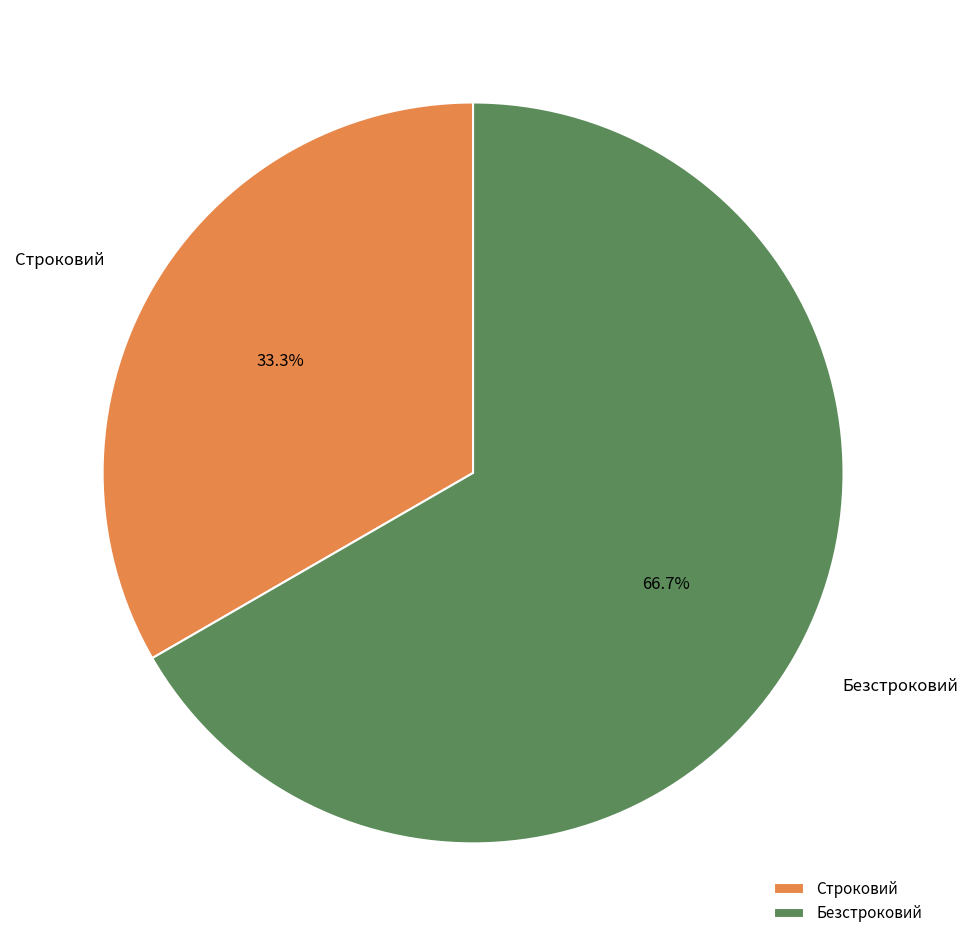

Is there any slice that represents more than half of the pie?

Yes